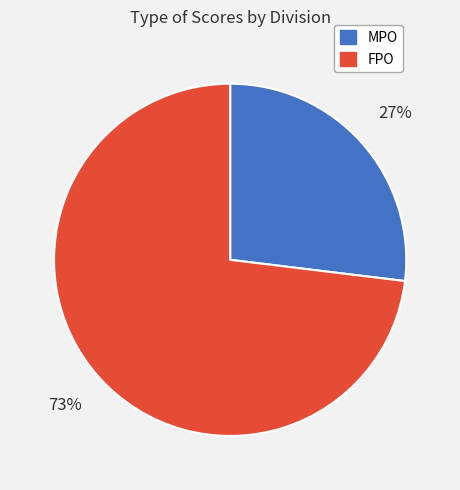

What is the smallest slice in the pie chart?

MPO